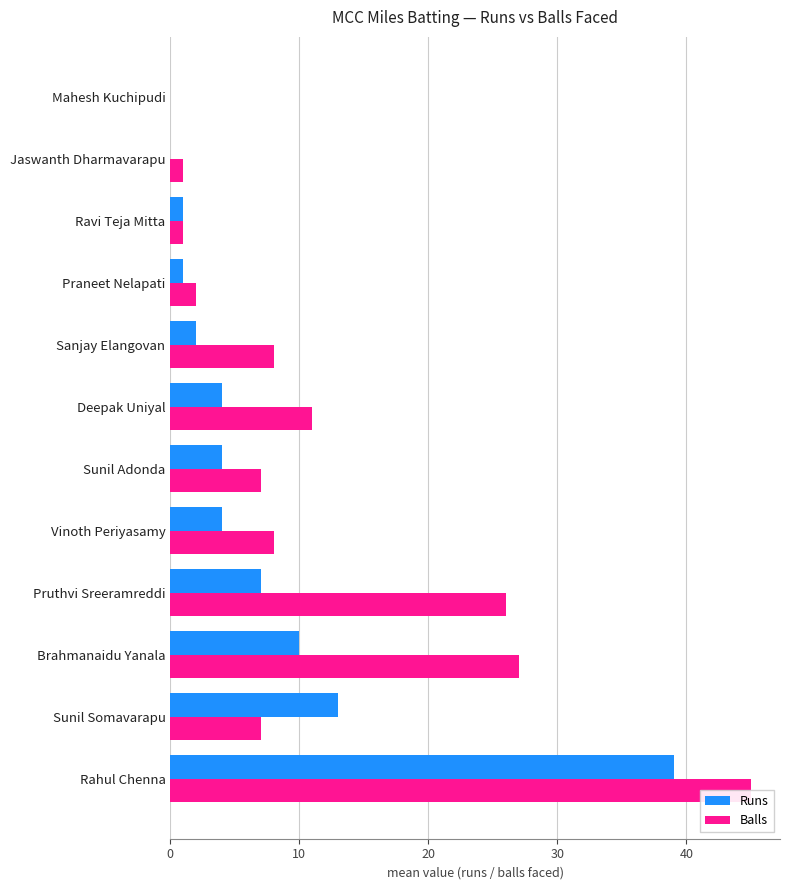

What are all the series names shown in the legend?

Runs, Balls